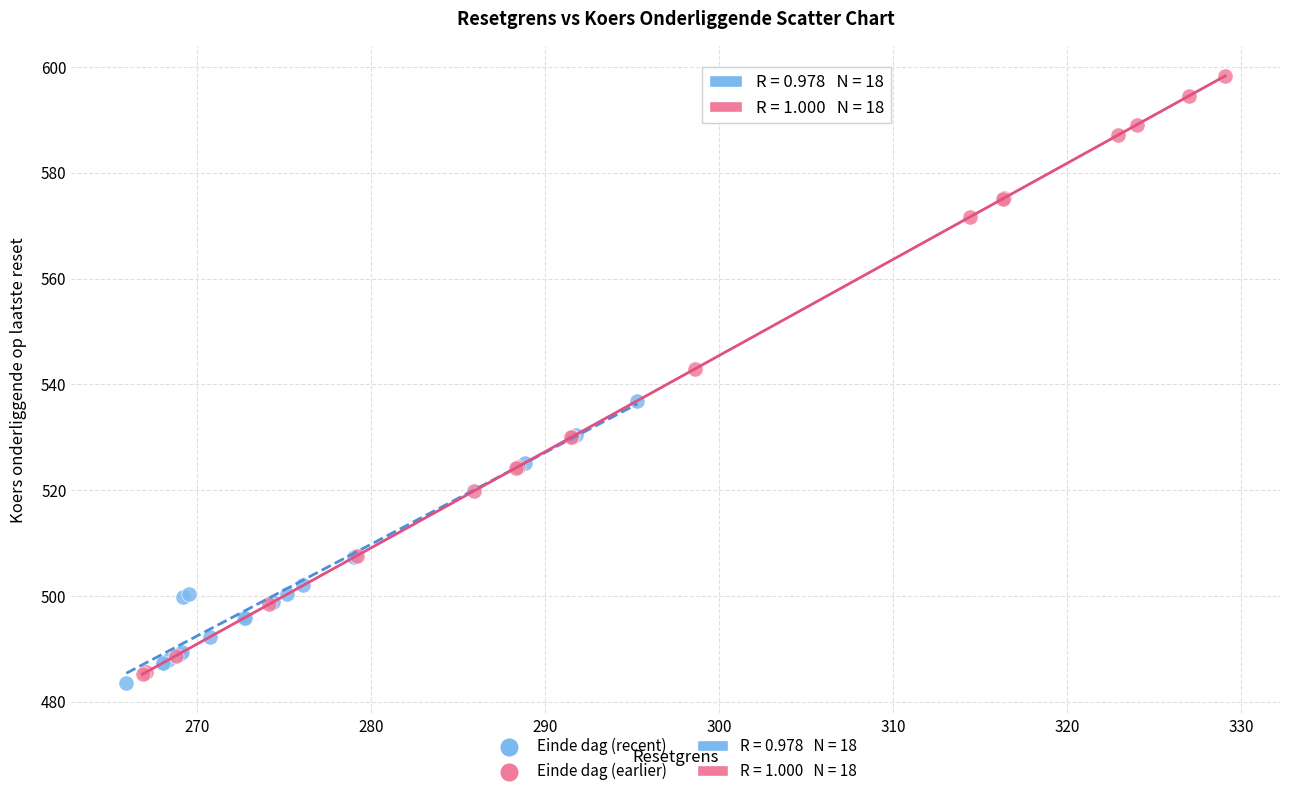

Which series has the widest spread of Y values?

Einde dag (earlier)